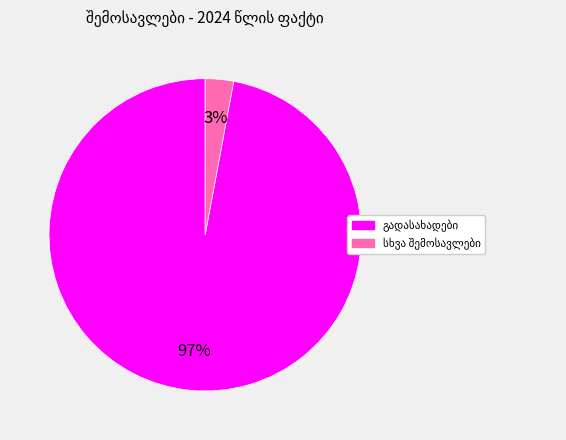

How many segments does this pie chart have?

2